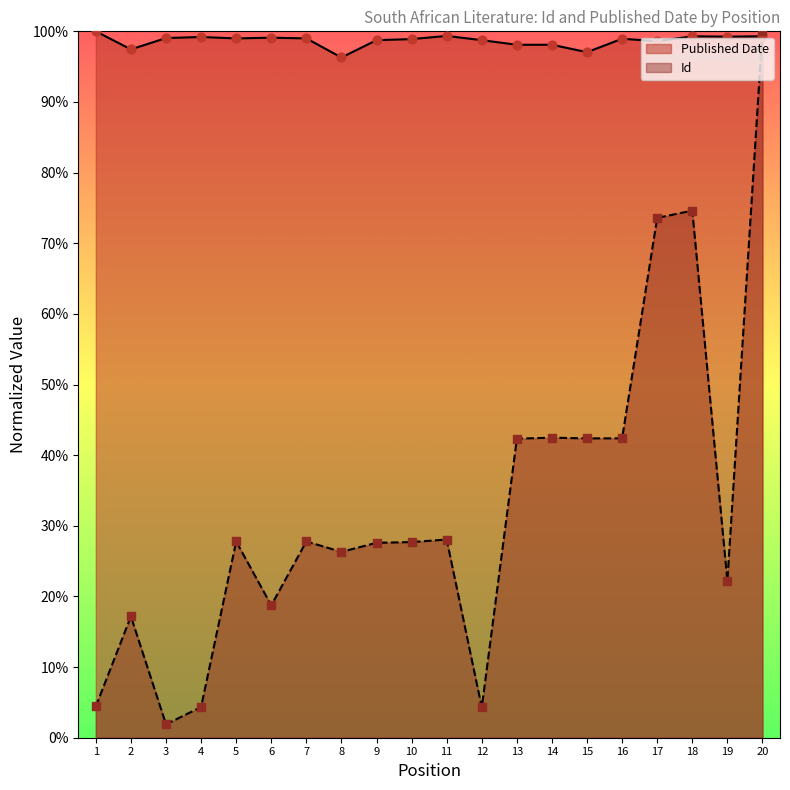

At which category is the sum across all series the highest?

20